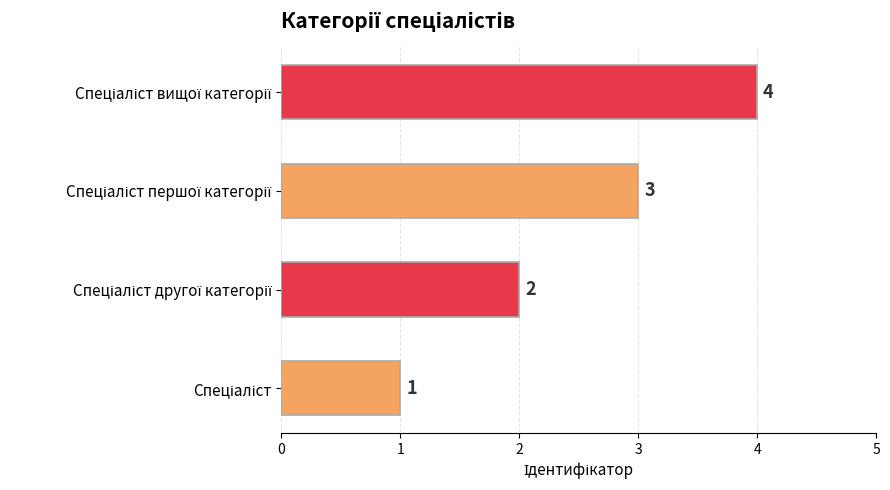

How many values are between 2 and 4?

3